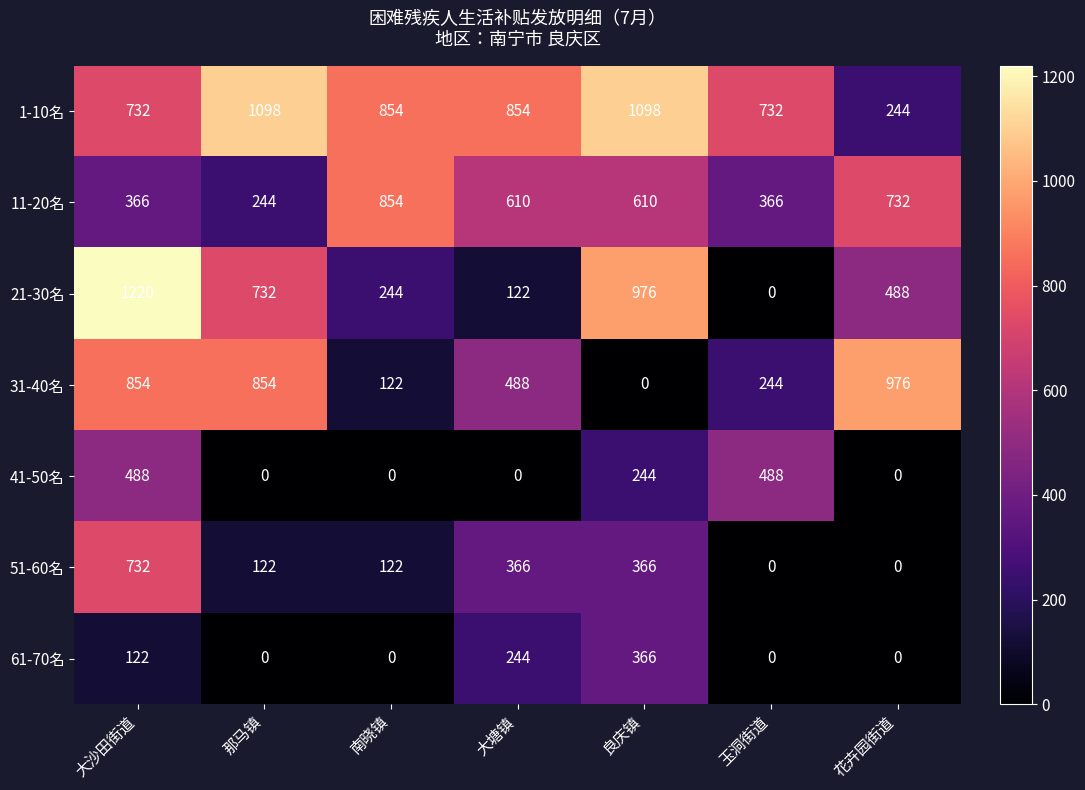

Rank the series by their maximum value, from highest to lowest.

21-30名, 1-10名, 31-40名, 11-20名, 51-60名, 41-50名, 61-70名